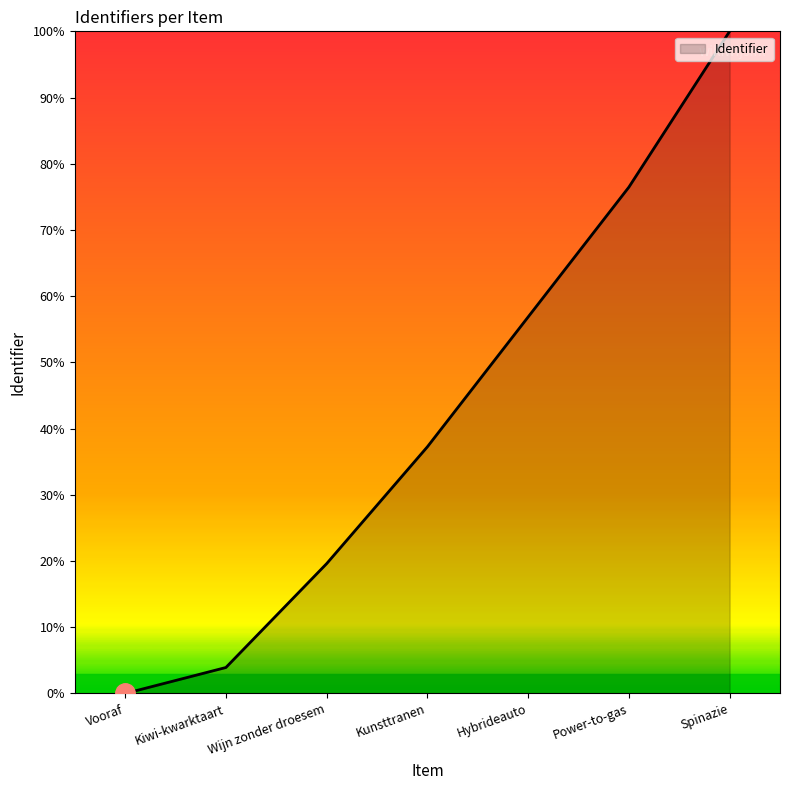

Is this an area chart (filled region under the line)?

Yes